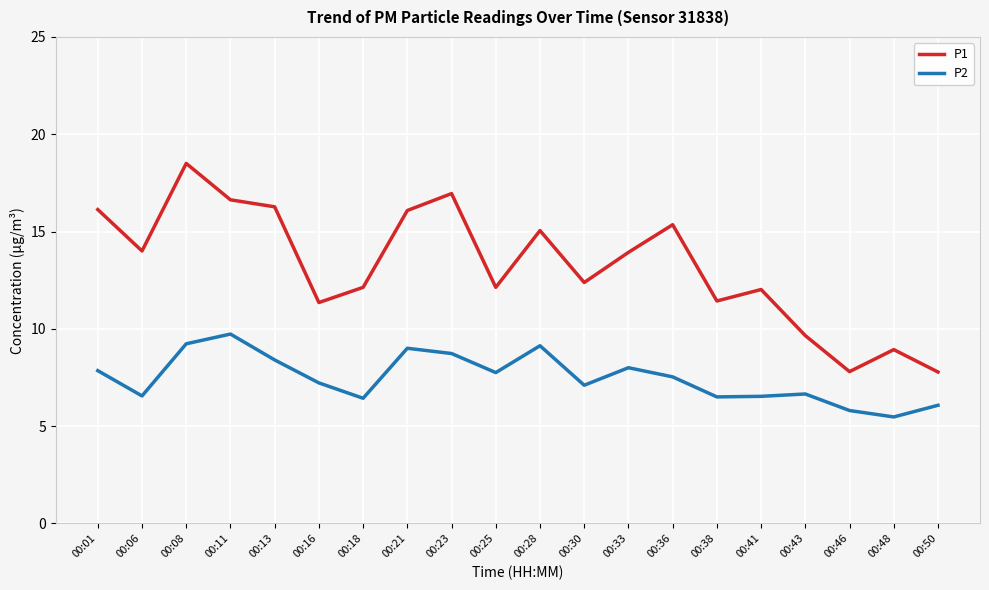

What is the sum of all P1 values?

264.5